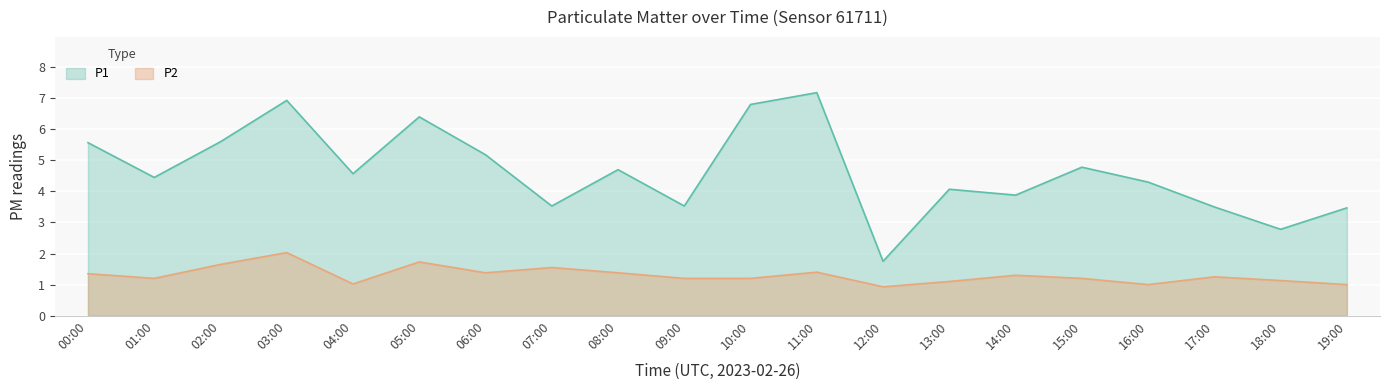

What is the label of the 4th point from the right?

16:00